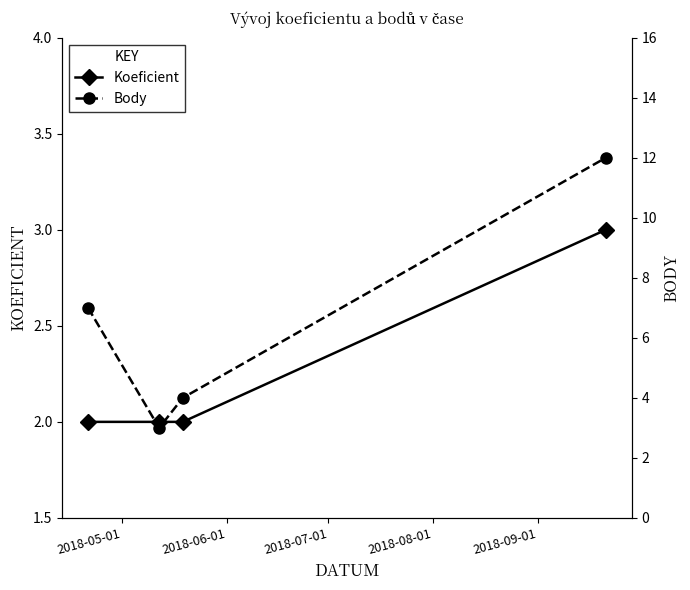

What is the difference between the maximum and second lowest values in the Koeficient series?

1